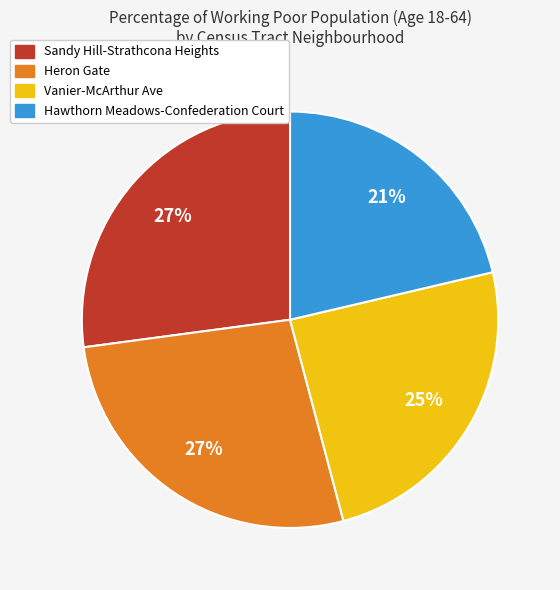

Is it true that Hawthorn Meadows-Confederation Court is 13% of the pie?

False